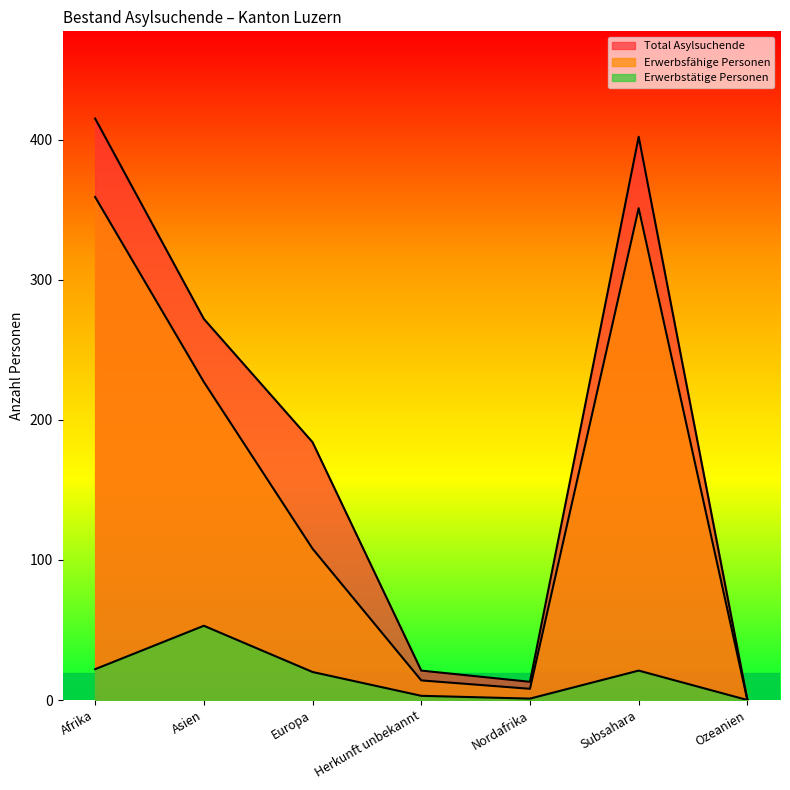

True or false: Erwerbstätige Personen and Erwerbsfähige Personen cross at least once.

False